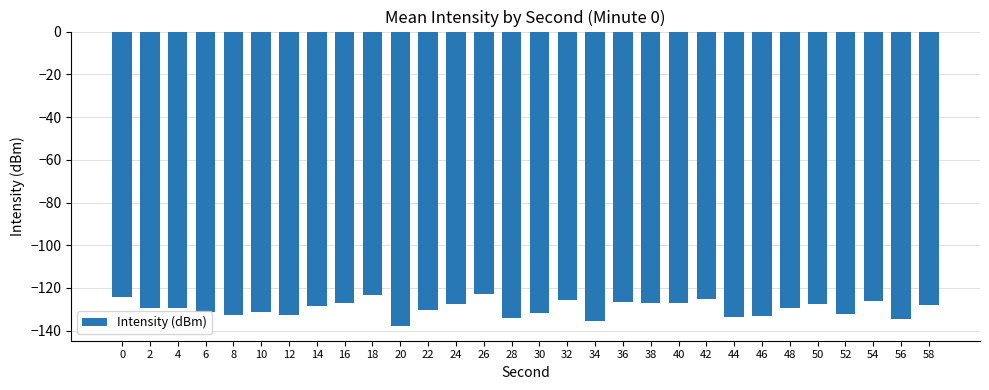

Does the chart contain any negative values?

Yes